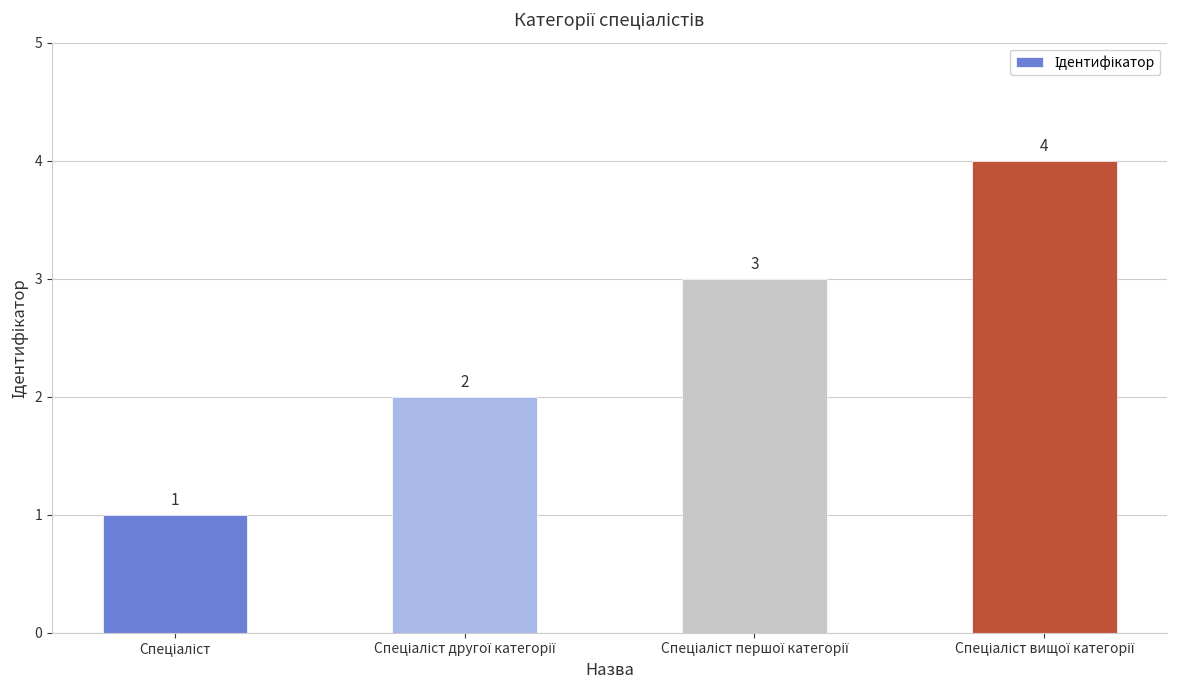

Count the values in the range 2 to 4.

3